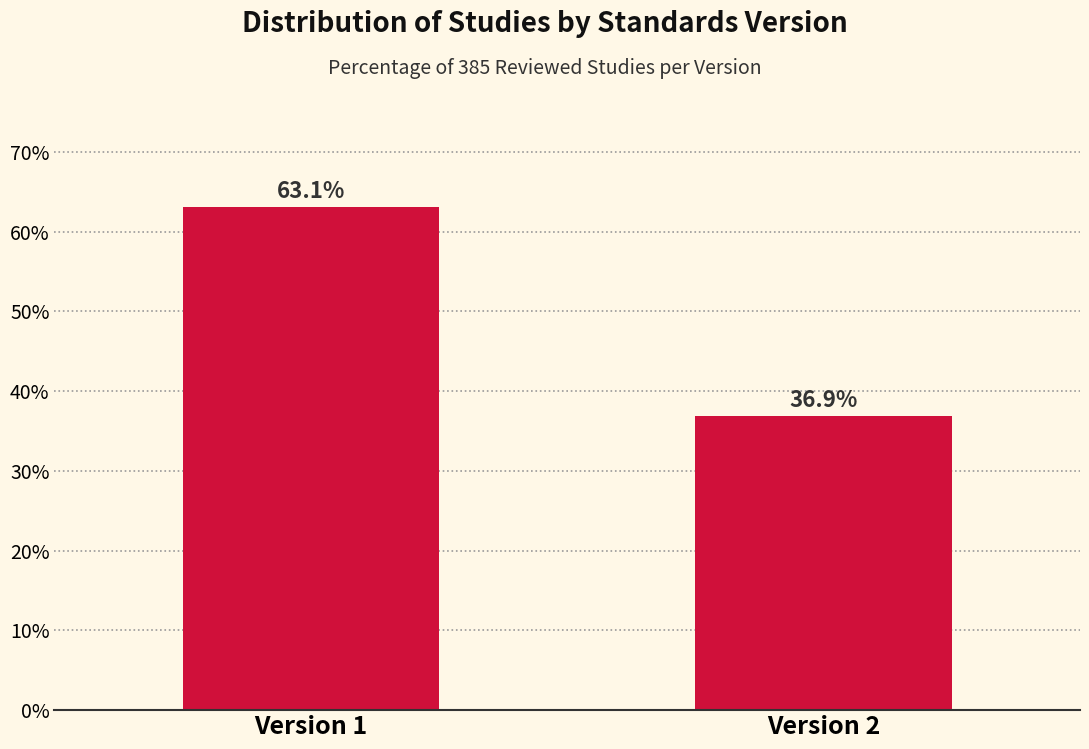

Reading right to left, what are all the values shown in this chart?

36.9	63.1